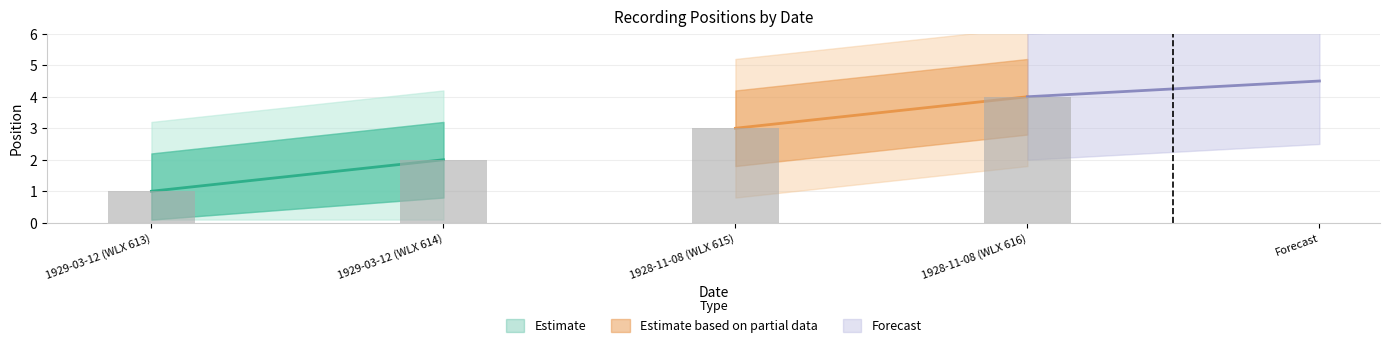

Reading left to right, list all the values displayed in this chart.

1929-03-12 (WLX 613)=1	1929-03-12 (WLX 614)=2	1928-11-08 (WLX 615)=3	1928-11-08 (WLX 616)=4